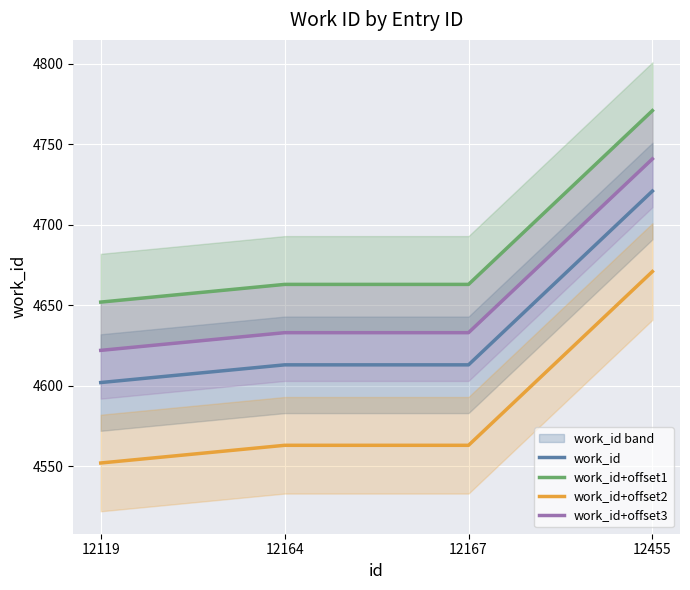

True or false: work_id+offset2 and work_id cross at least once.

False